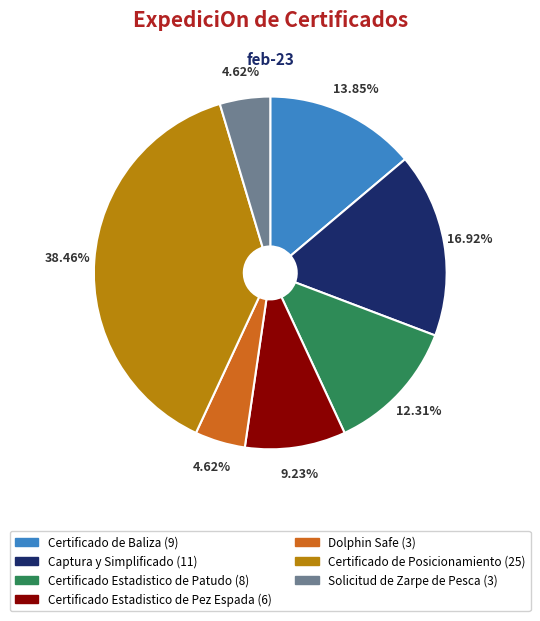

How many segments does this pie chart have?

7